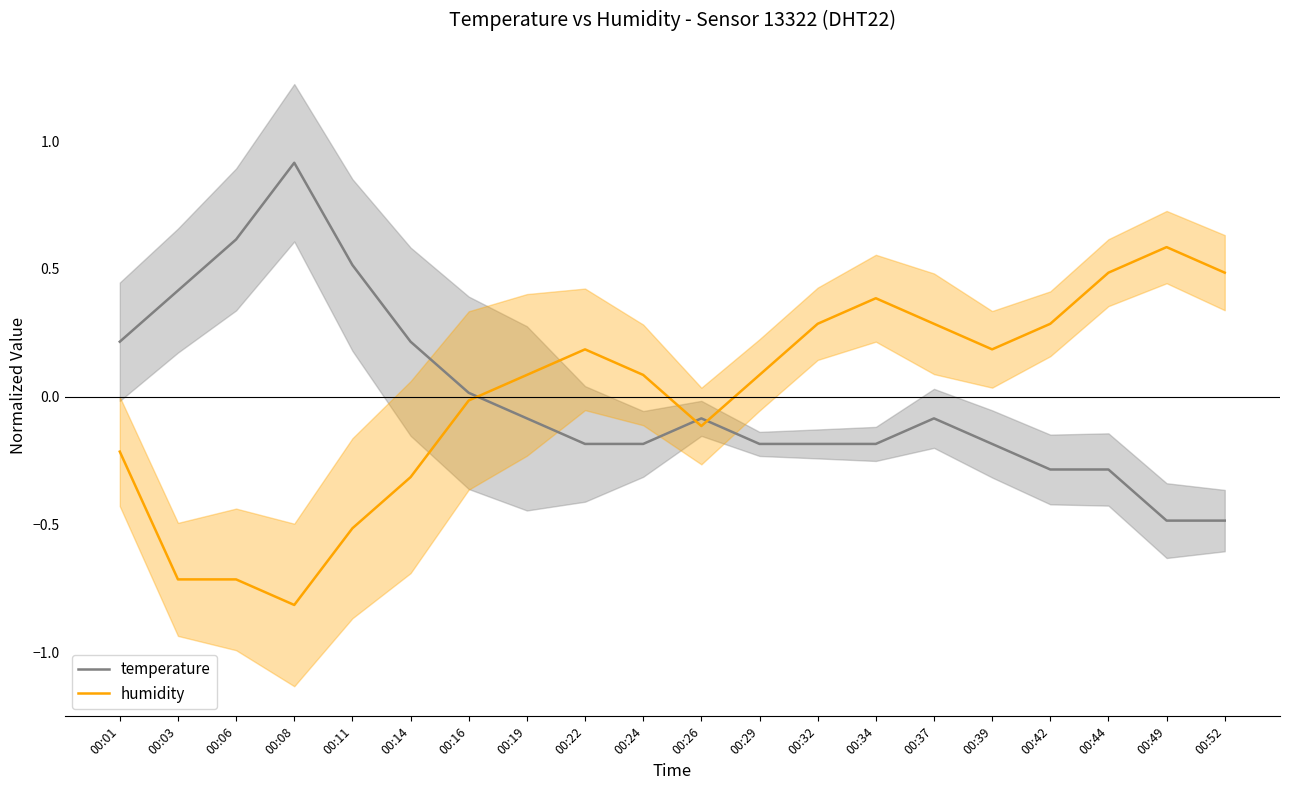

True or false: humidity has more than 0 points higher than both neighbors.

True